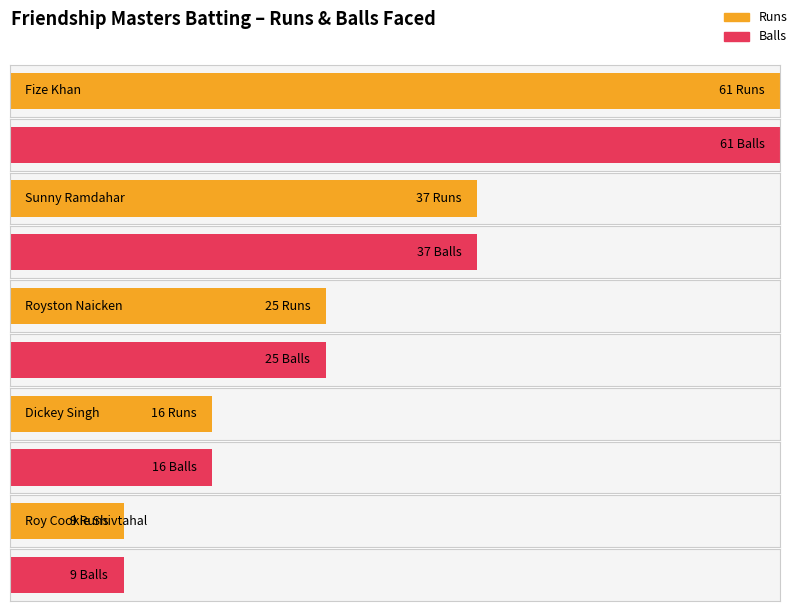

Which series has the largest range (max minus min)?

Runs